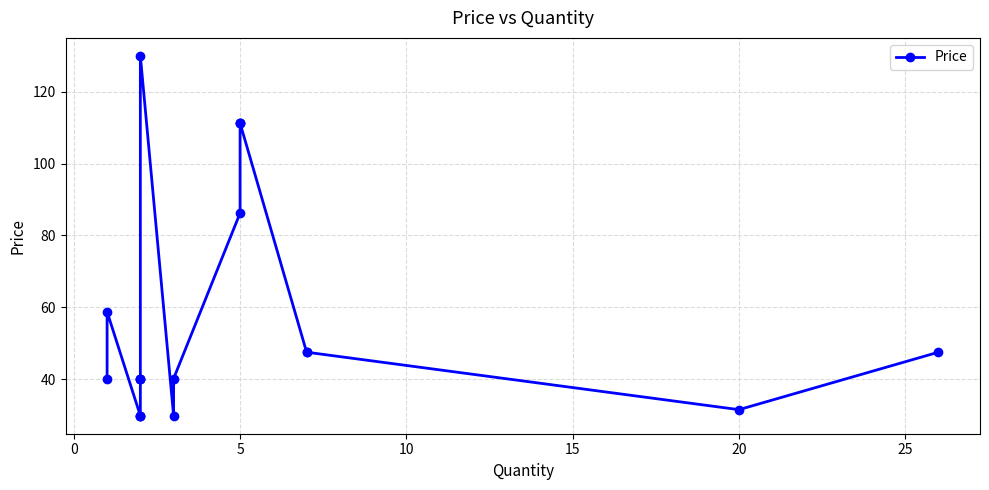

True or false: there are more than 2 points higher than both neighbors.

False